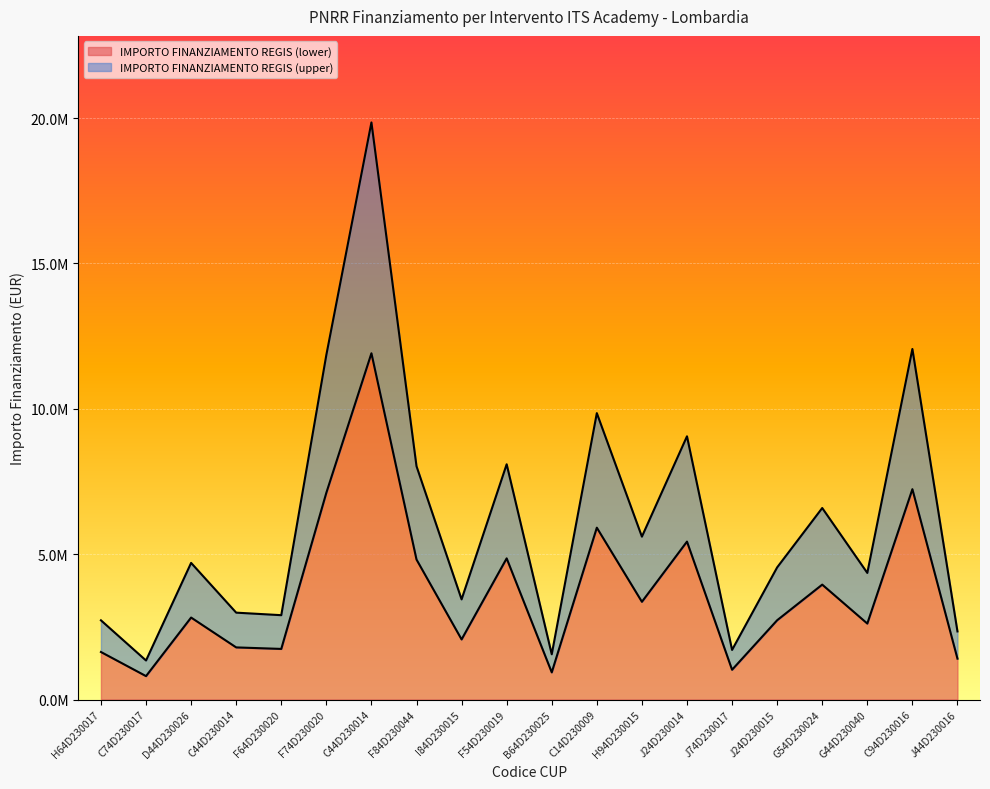

What are all the series names shown in the legend?

IMPORTO FINANZIAMENTO REGIS (lower), IMPORTO FINANZIAMENTO REGIS (upper)